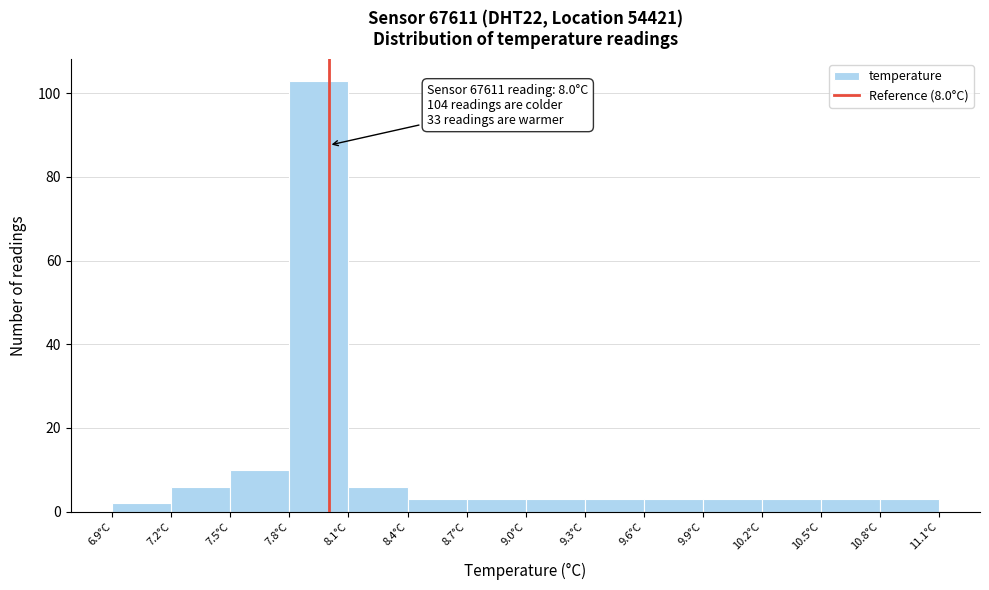

Which range on the x-axis has the tallest bar?

7.8 to 8.1